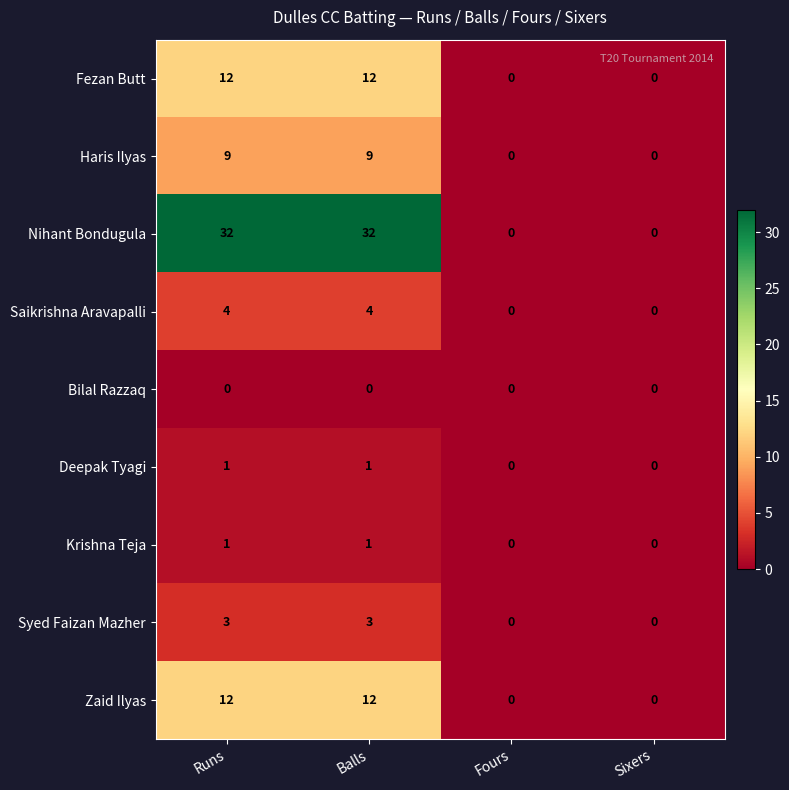

Which series has the largest range (max minus min)?

Nihant Bondugula